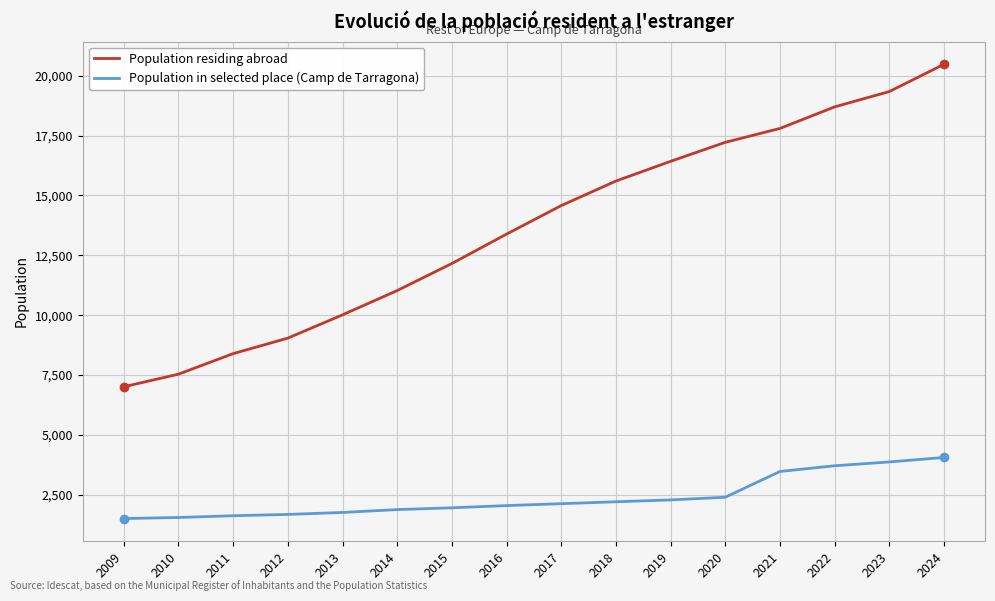

Which series has the largest total across all categories?

Population residing abroad